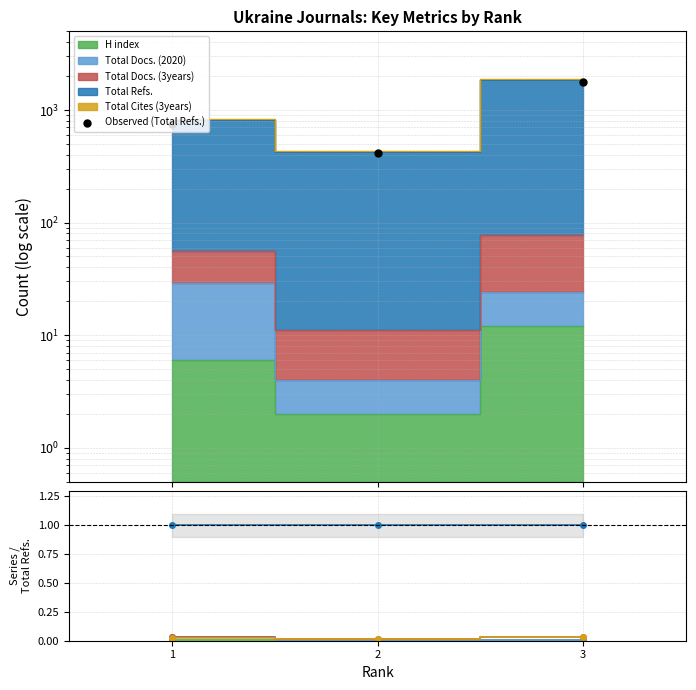

What is the spread (max minus min) of values at 2?

417.0